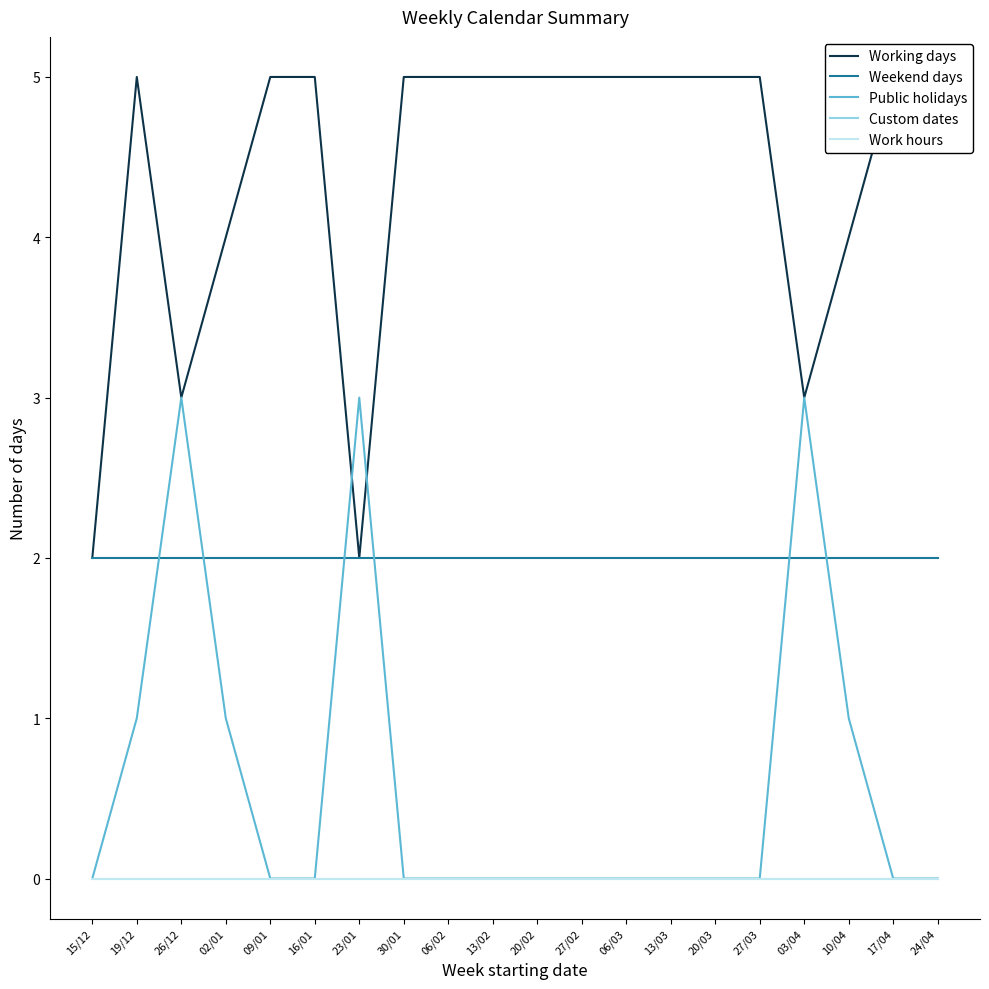

Count the number of categories in the chart.

20